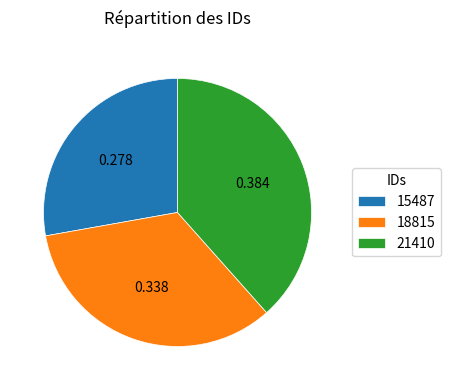

Is the sum of 21410 and 18815 greater than half?

Yes